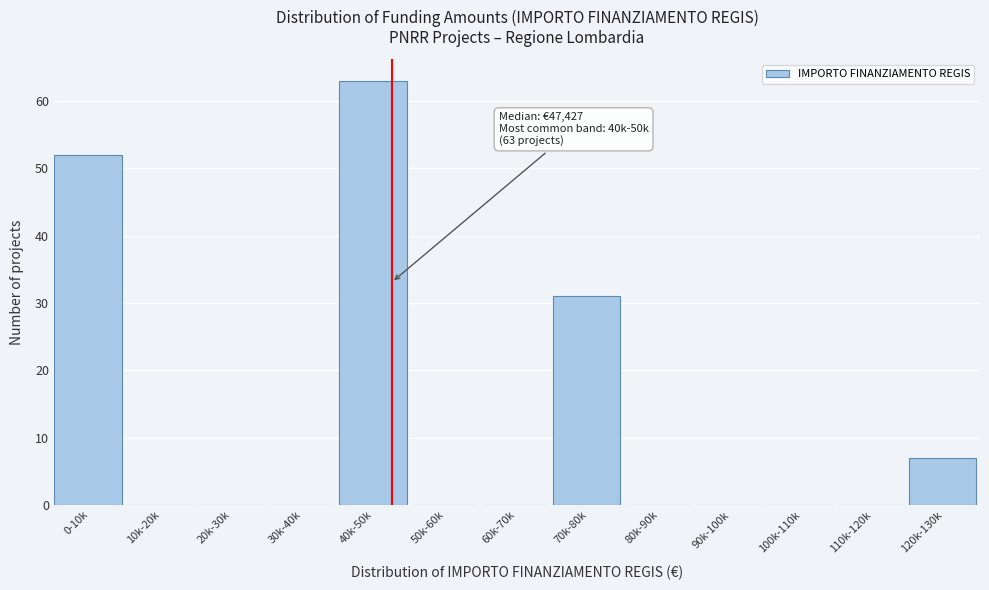

Reading left to right, what are all the values shown in this chart?

0-10k=52	10k-20k=0	20k-30k=0	30k-40k=0	40k-50k=63	50k-60k=0	60k-70k=0	70k-80k=31	80k-90k=0	90k-100k=0	100k-110k=0	110k-120k=0	120k-130k=7